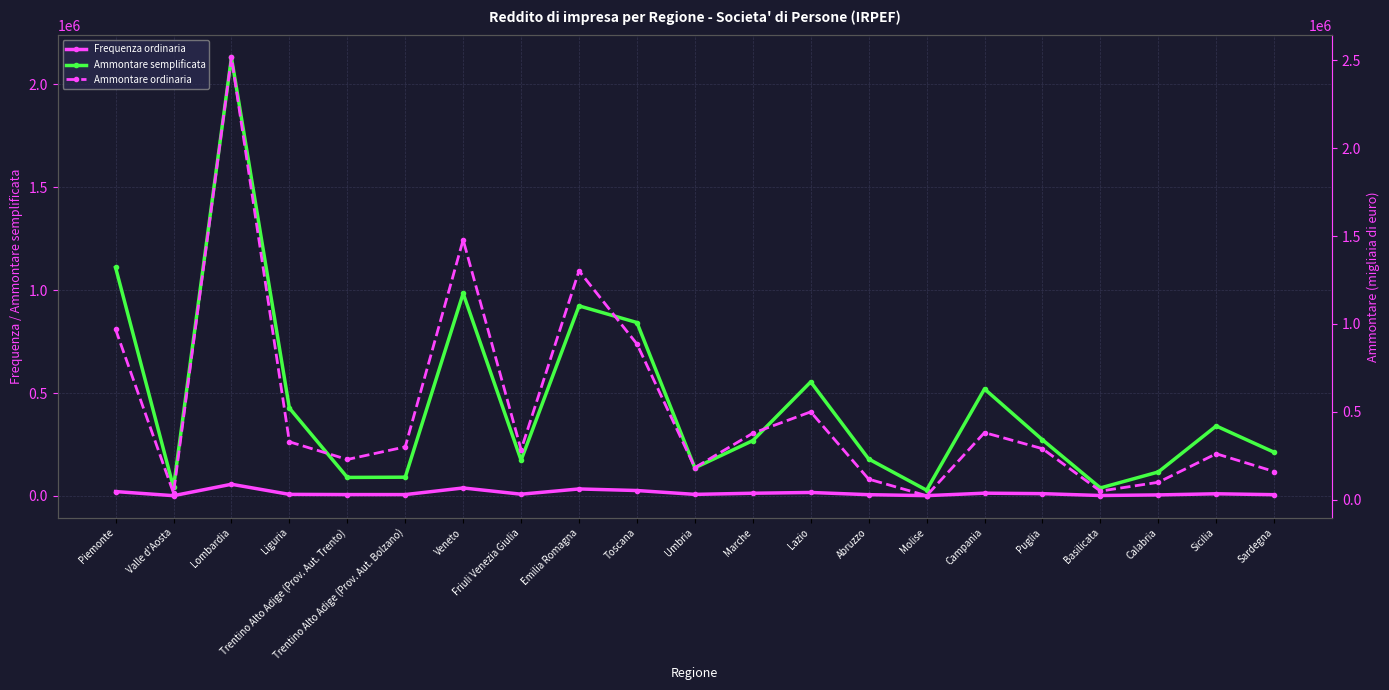

Which series ends up on top after the final intersection of Ammontare ordinaria and Ammontare semplificata?

Ammontare semplificata